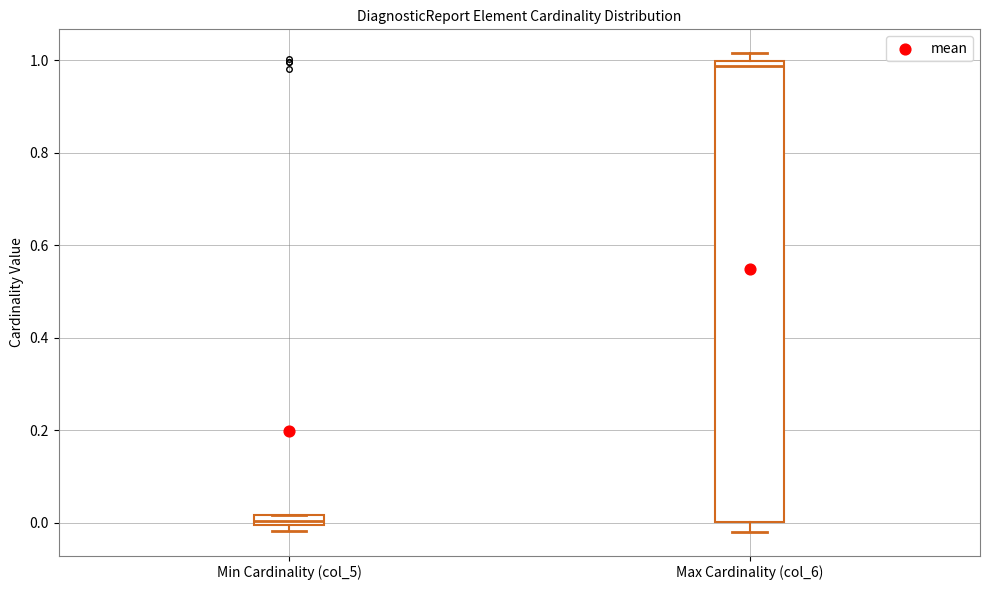

Where is the upper edge of the box for Max Cardinality (col_6) on the y-axis? The values are not printed on the chart, so give them approximately, as read against the axis.

1.00